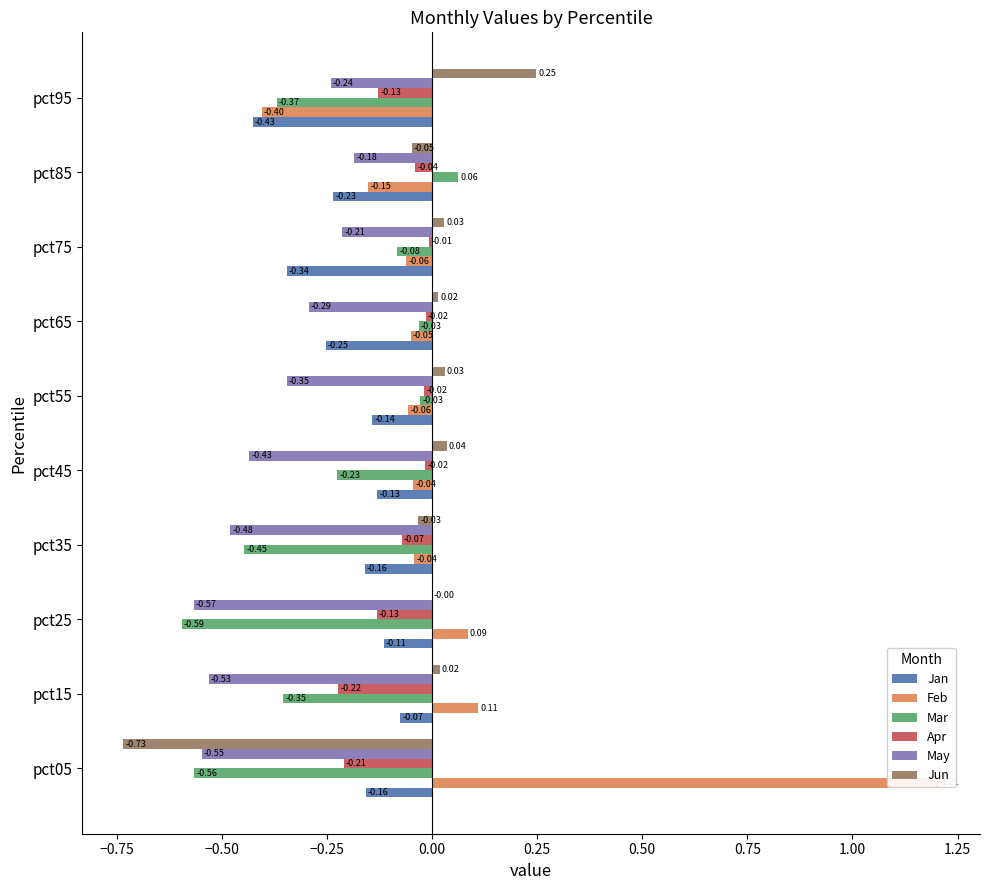

The value of Apr at pct65 is -0.0. True or false?

False